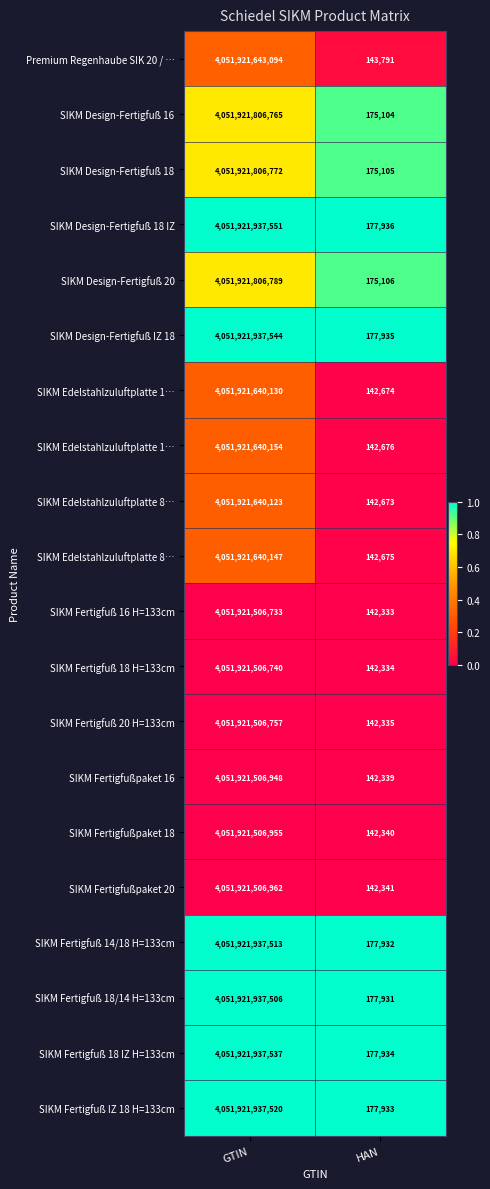

Between HAN and GTIN, which is larger?

GTIN